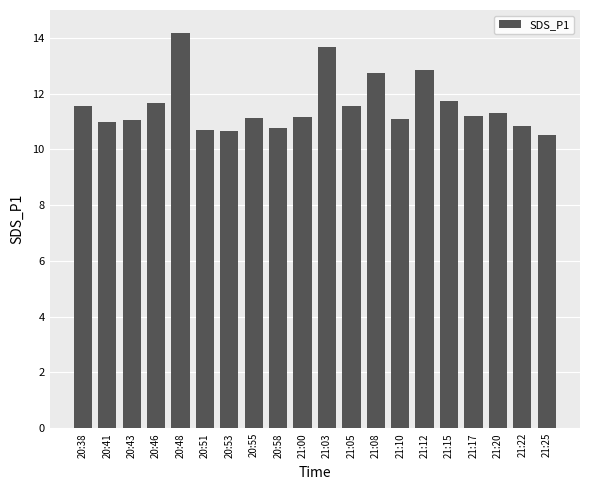

What is the ratio of the value at 21:20 to the value at 20:46?

1.0